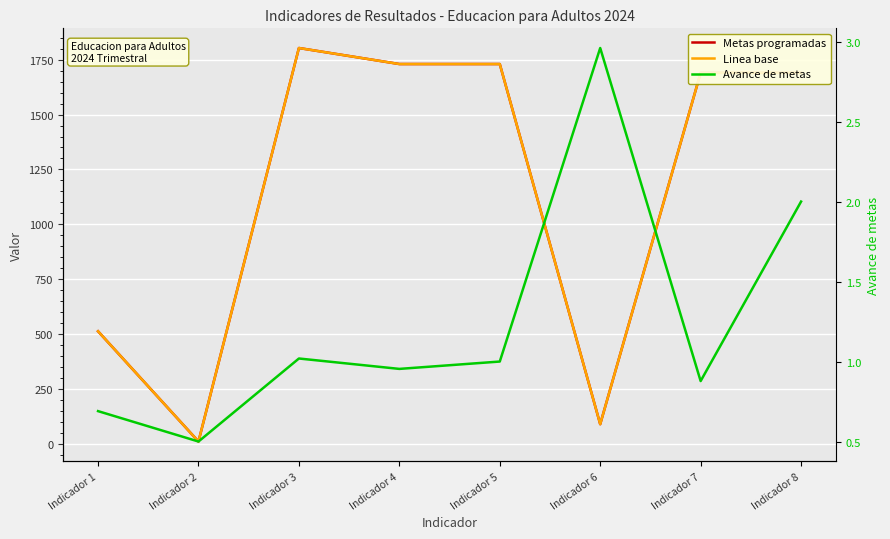

At which label does Avance de metas first exceed 1?

Indicador 3